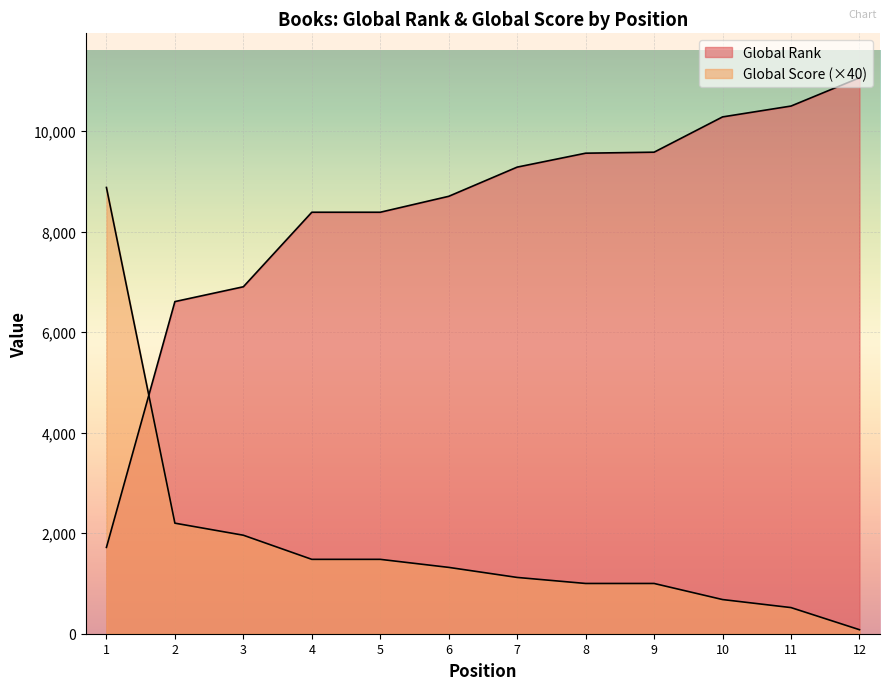

Where do Global Rank and Global Score first cross each other?

1 and 2